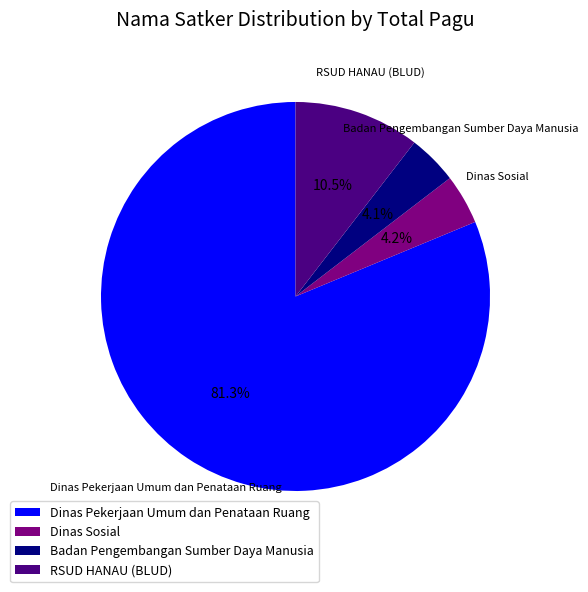

What is the largest slice in the pie chart?

Dinas Pekerjaan Umum dan Penataan Ruang